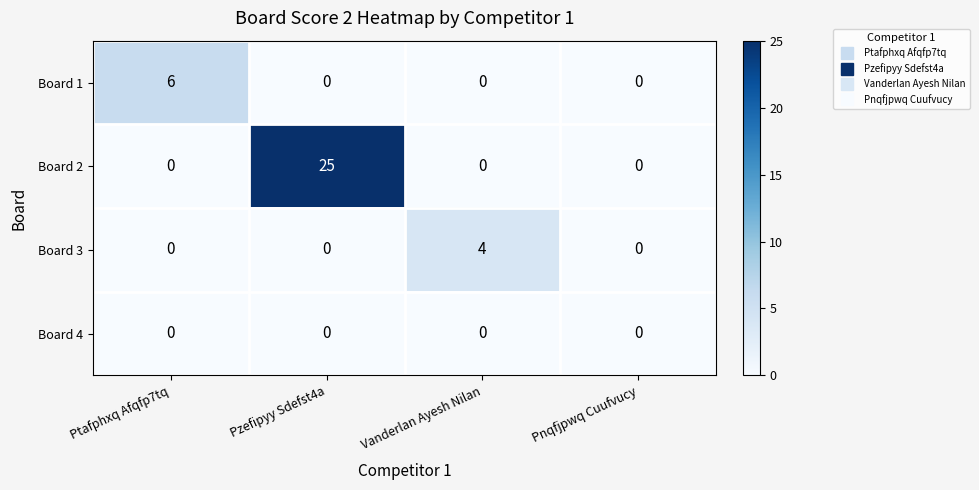

What is the total value across all series at Ptafphxq Afqfp7tq?

6